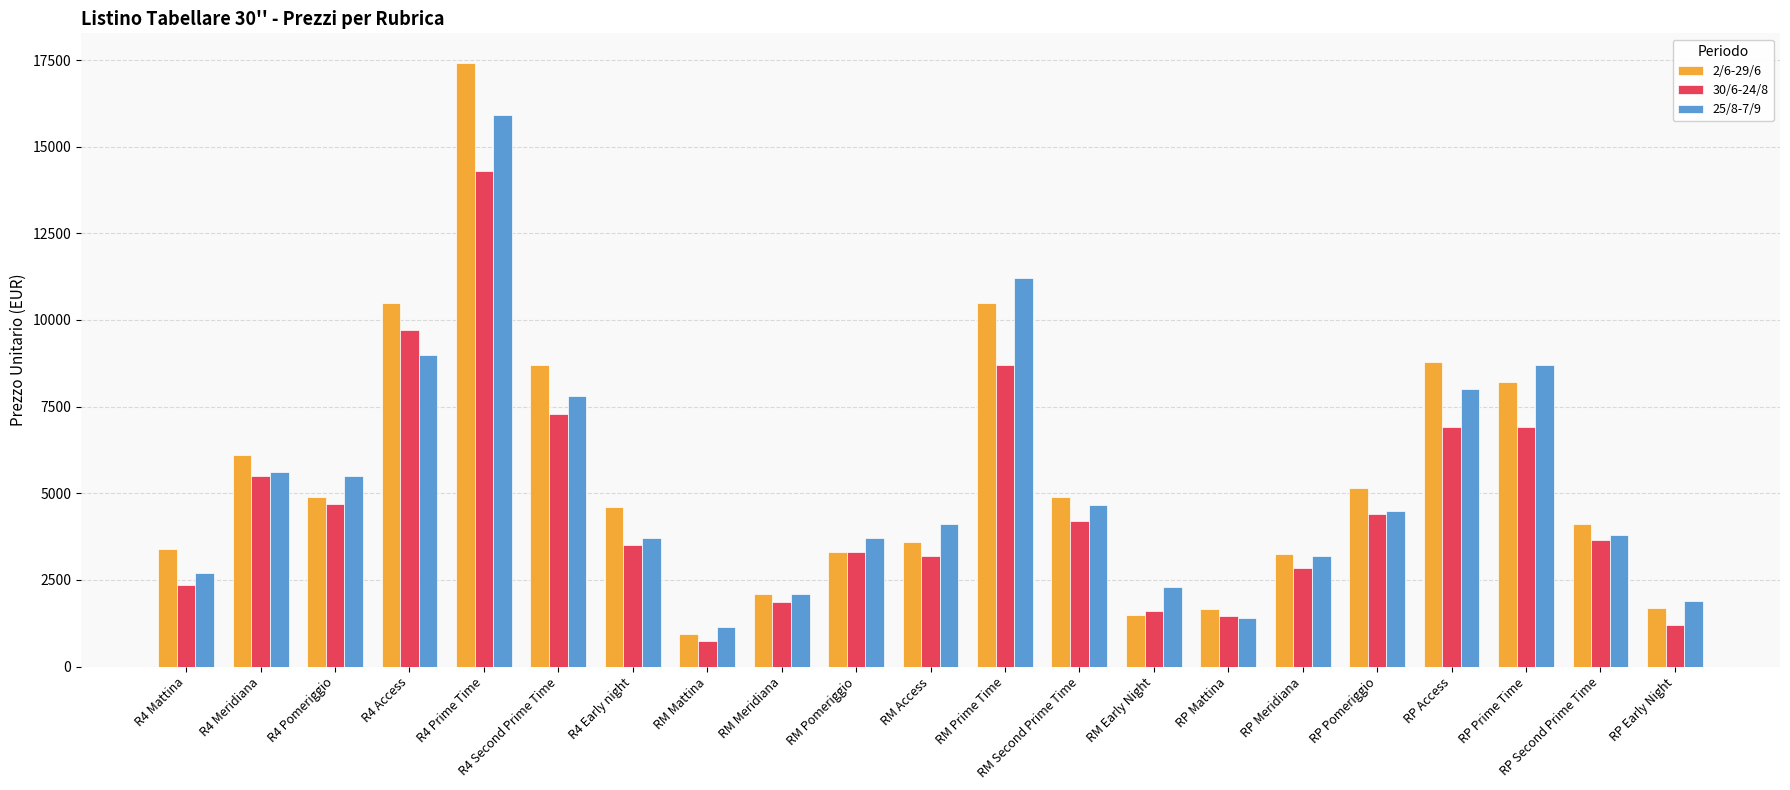

What is the smallest value displayed?

750